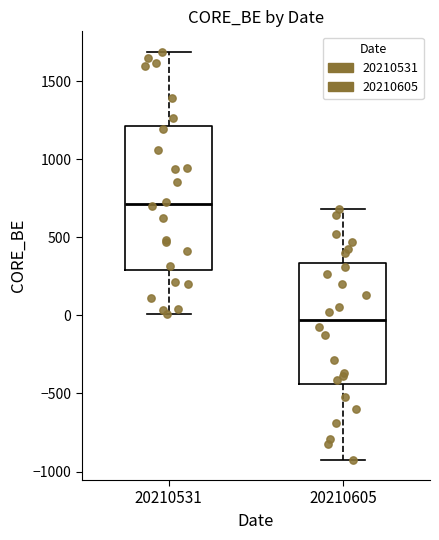

Where is the upper edge of the box at x = 20210605 on the y-axis? The values are not printed on the chart, so give them approximately, as read against the axis.

350